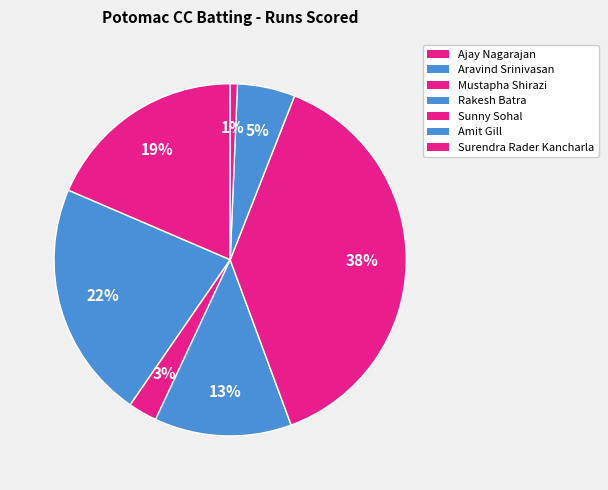

How many segments does this pie chart have?

7